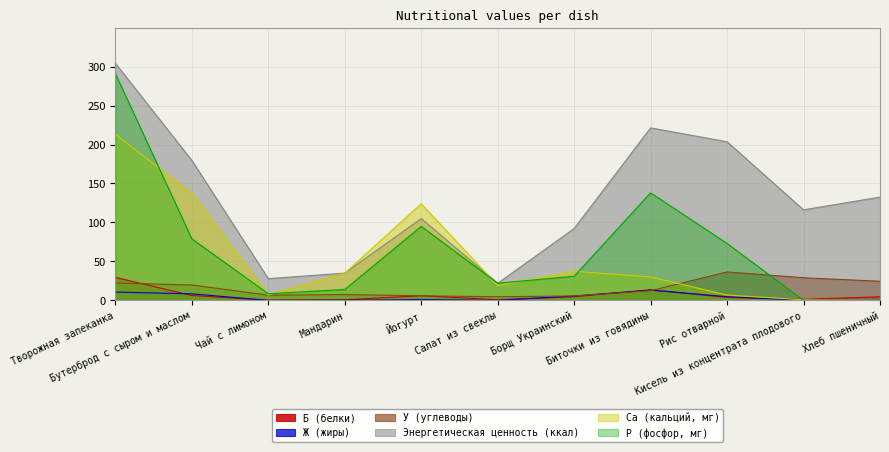

What is the label of the 3rd point from the left?

Чай с лимоном